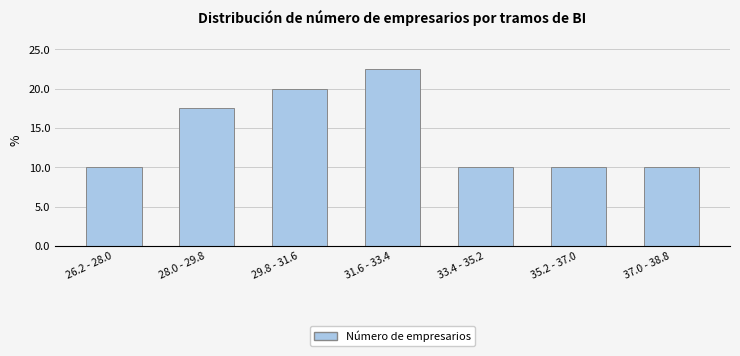

Reading left to right, transcribe all the data shown in this chart.

10.0	17.5	20.0	22.5	10.0	10.0	10.0